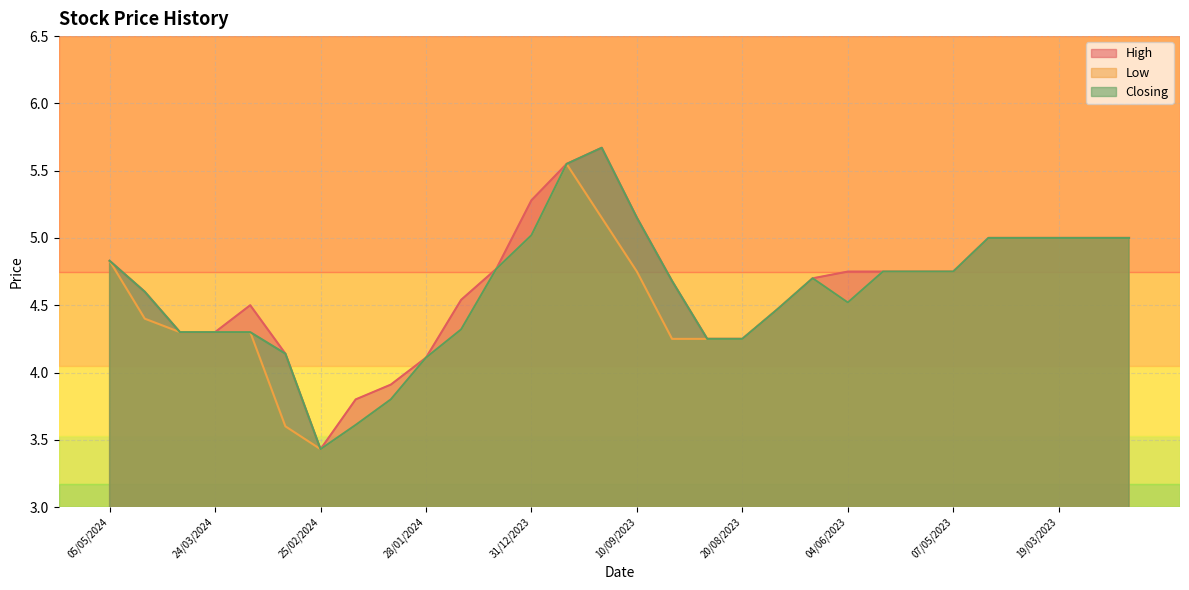

The value of Closing at 29/01/2023 is 5.0. True or false?

True